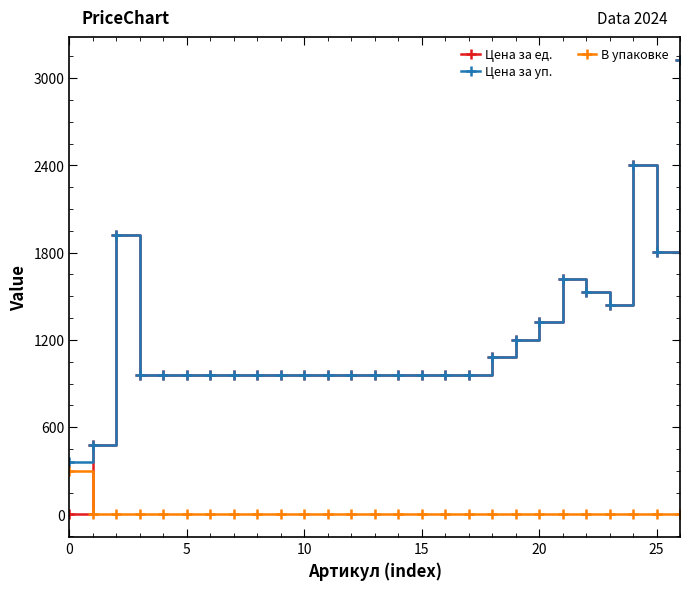

Which series ends up on top after the final intersection of В упаковке and Цена за ед.?

Цена за ед.